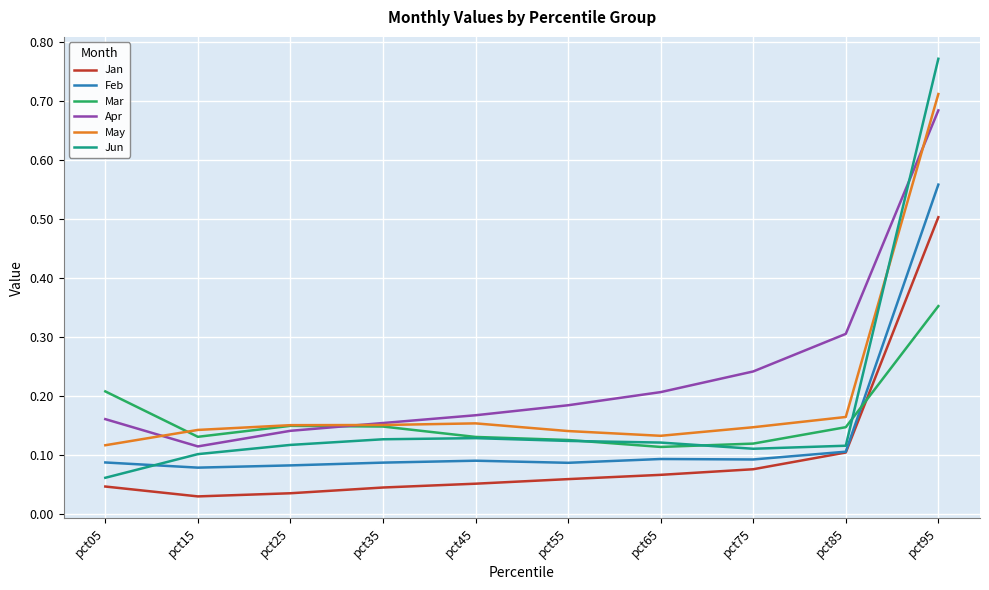

Which series has the largest range (max minus min)?

Jun